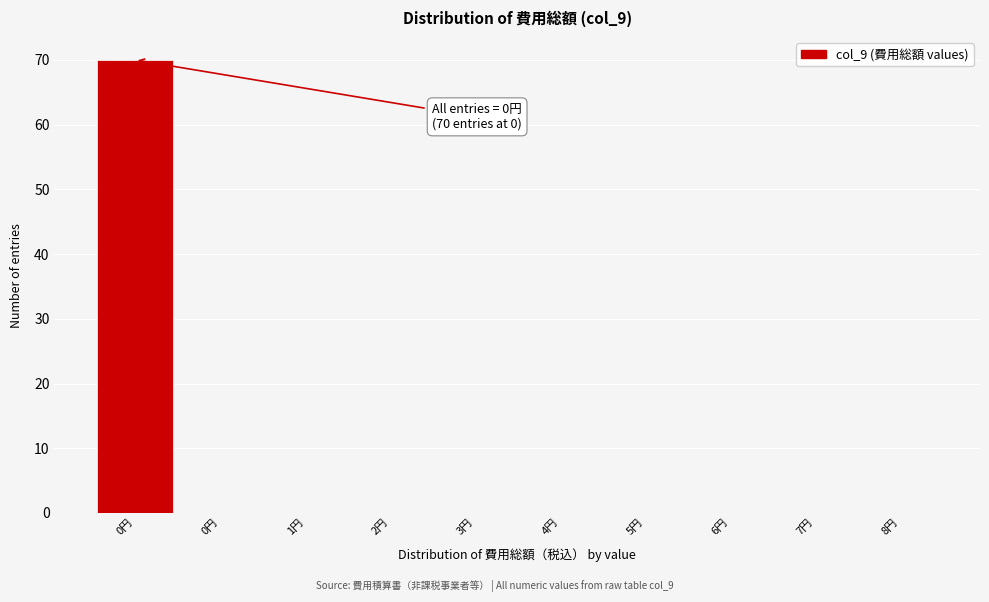

How many categories are shown in the chart?

10